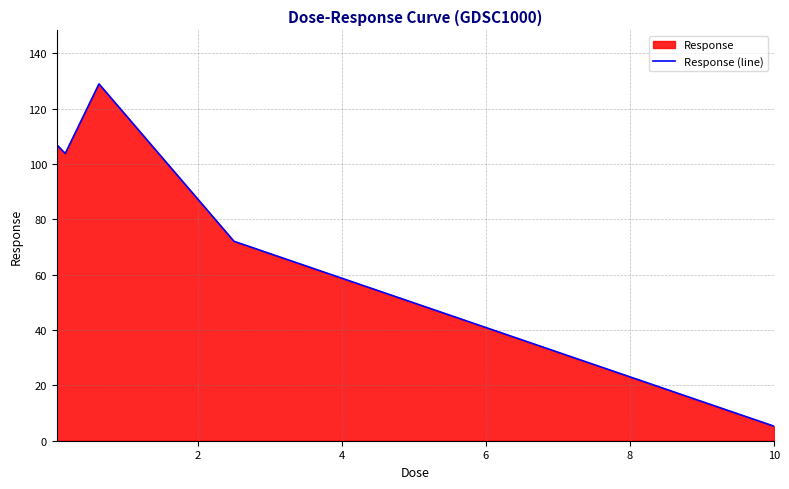

What is the difference between the maximum and minimum values?

123.7